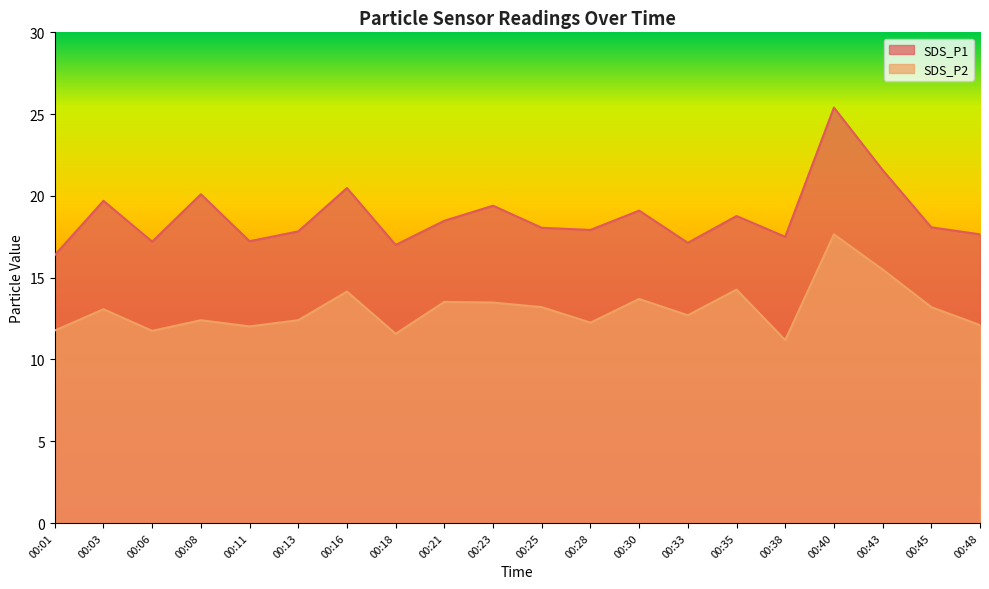

True or false: SDS_P2 and SDS_P1 intersect in this chart.

False